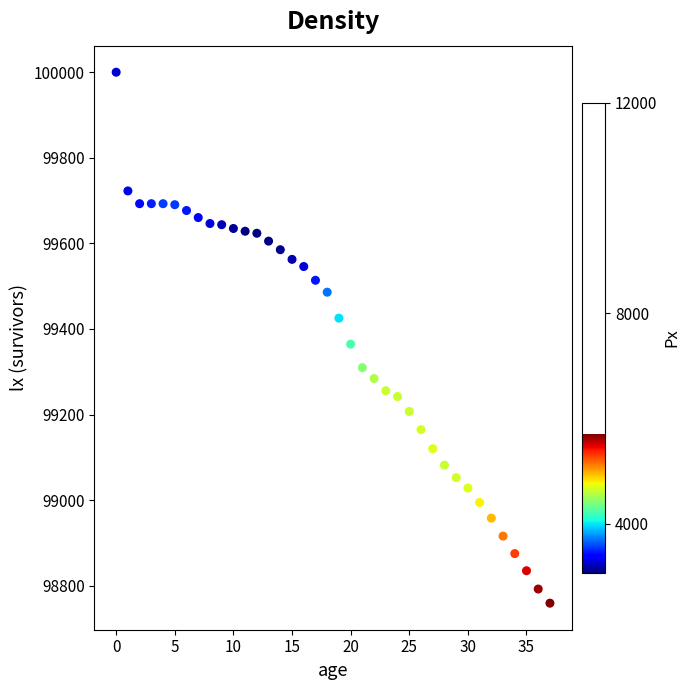

What Y value in the scatter plot is closest to 99379?

99364.4